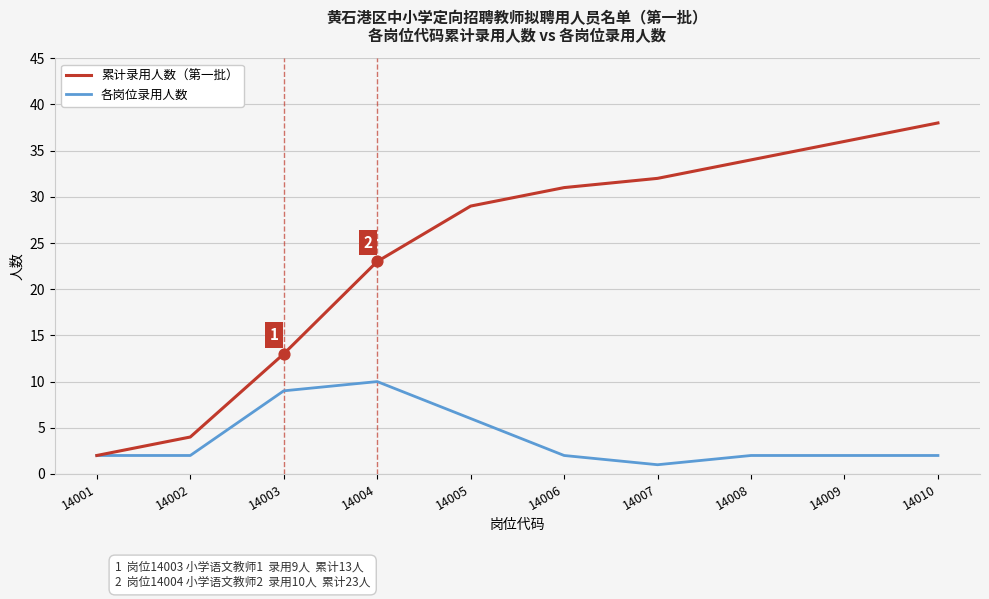

Which series has the largest total across all categories?

累计录用人数（第一批）